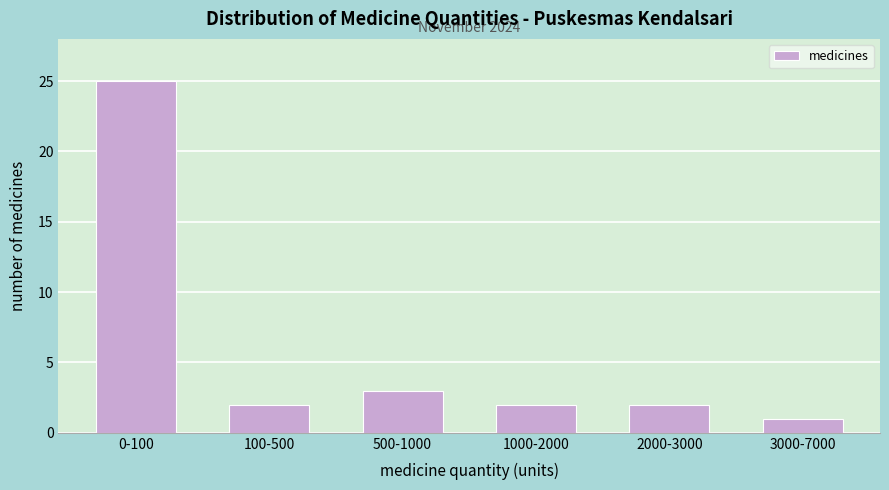

Reading right to left, extract all data points from this chart.

1	2	2	3	2	25